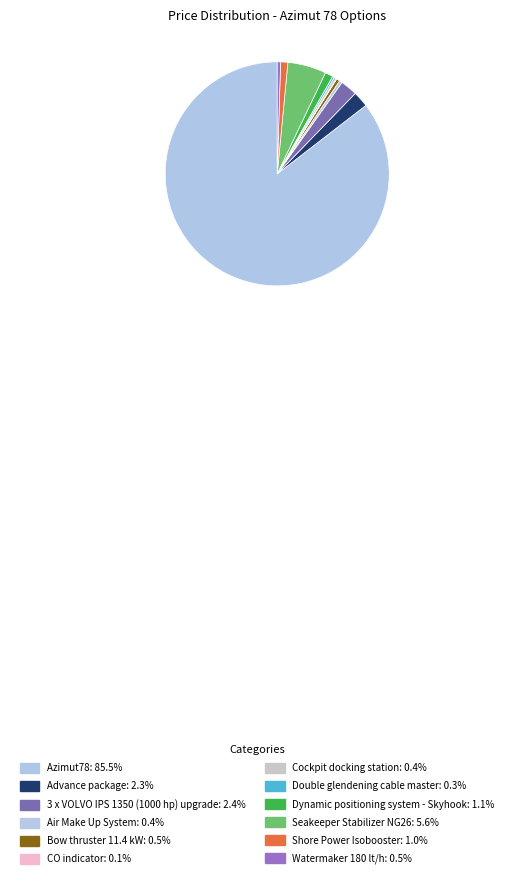

What is the ratio of the value at Shore Power Isobooster to the value at Advance package?

0.5